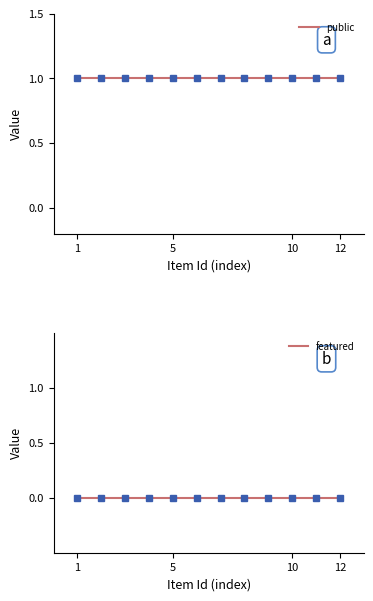

Is this an area chart (filled region under the line)?

No